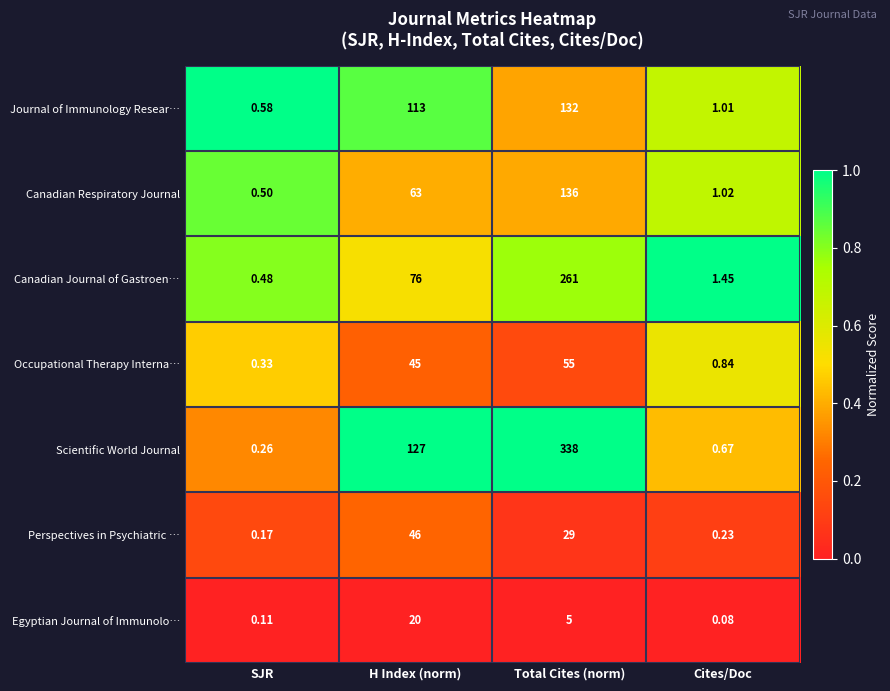

How many distinct data groups are displayed?

7